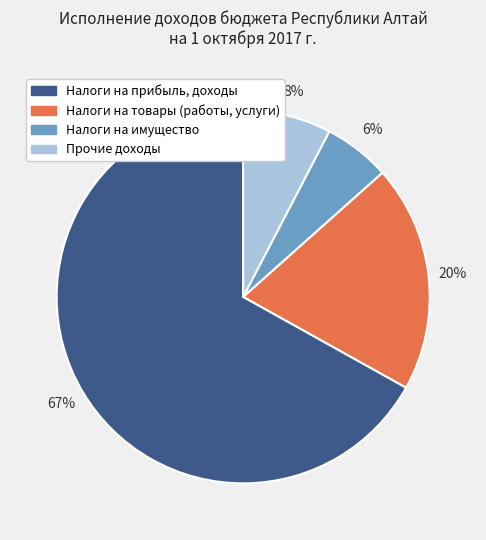

Is it true that Прочие доходы is 38% of the pie?

False